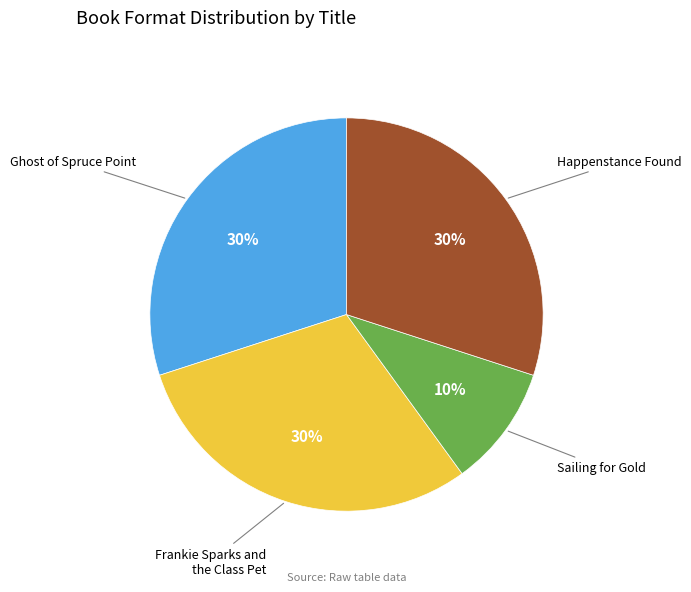

Does any single category account for the majority?

No